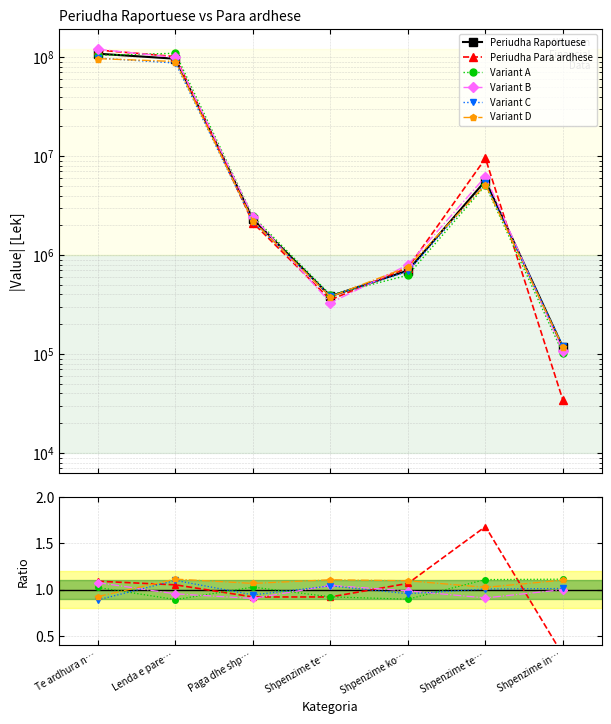

Is the value of Variant A at Shpenzime te… greater than the value of Periudha Raportuese at Te ardhura n…?

No